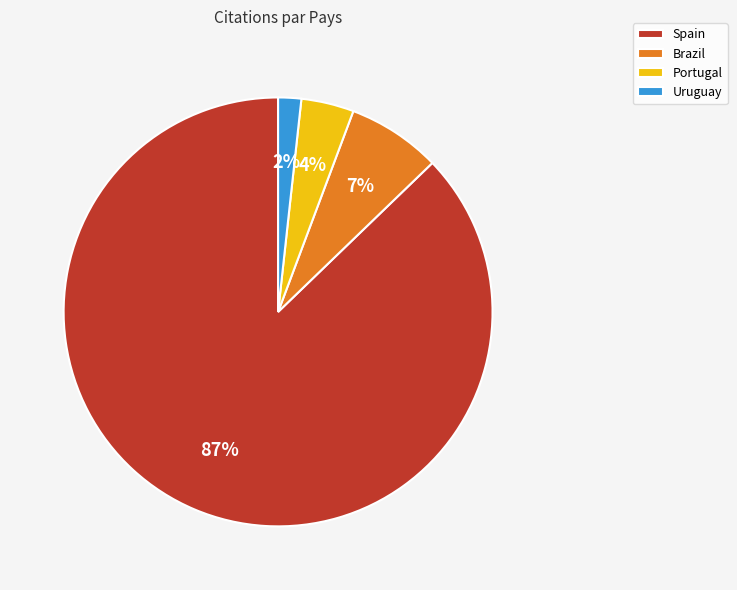

Which has a higher value, Portugal or Uruguay?

Portugal